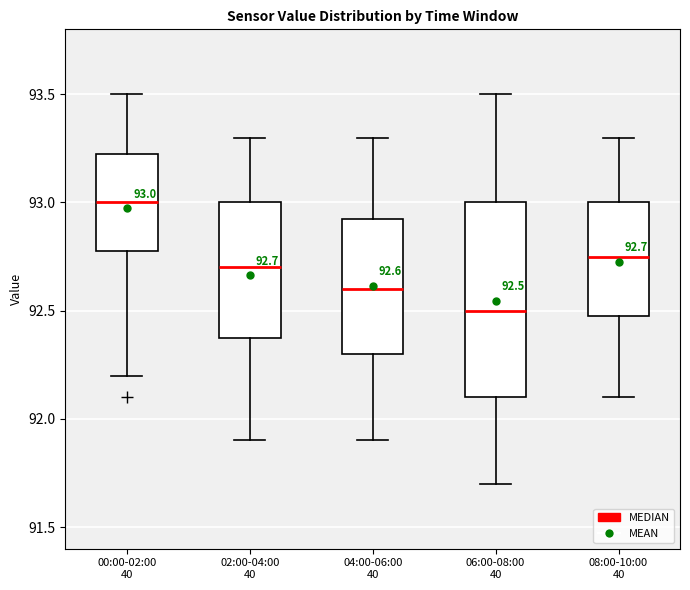

Which box has the lowest median line?

06:00-08:00 40